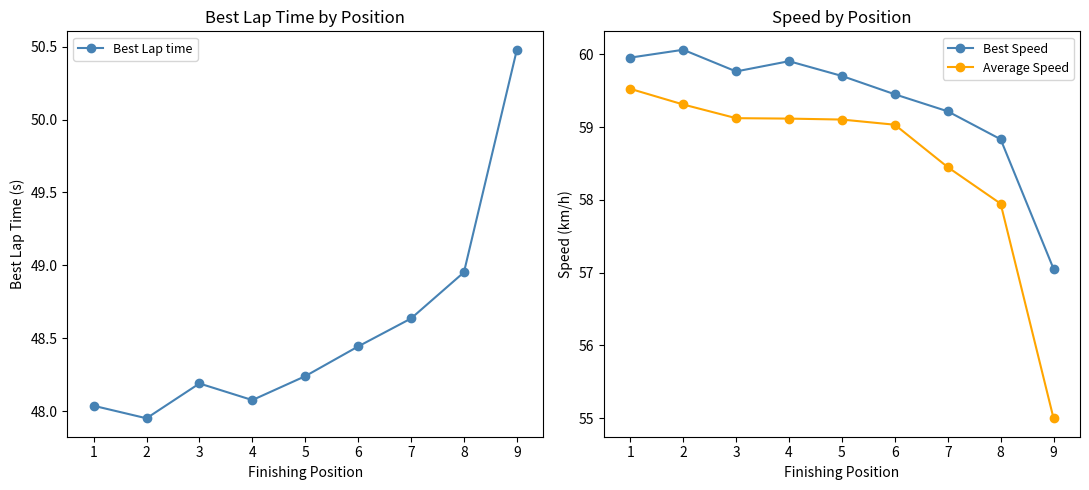

Reading left to right, list all the values displayed in this chart.

Best Lap time: 1=48.0	2=48.0	3=48.2	4=48.1	5=48.2	6=48.4	7=48.6	8=49.0	9=50.5
Best Speed: 1=60.0	2=60.1	3=59.8	4=59.9	5=59.7	6=59.5	7=59.2	8=58.8	9=57.1
Average Speed: 1=59.5	2=59.3	3=59.1	4=59.1	5=59.1	6=59.0	7=58.5	8=57.9	9=55.0